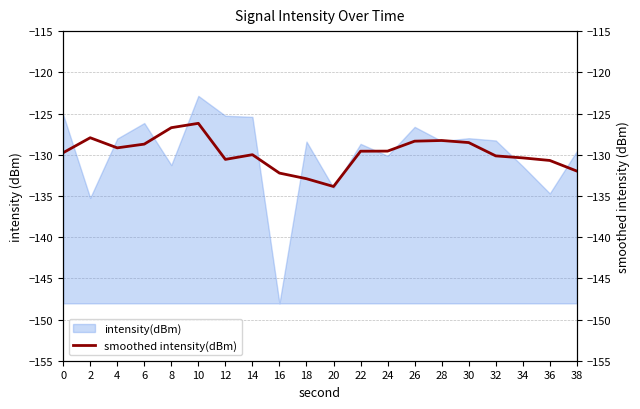

True or false: the data has more than 2 interior local peaks.

True